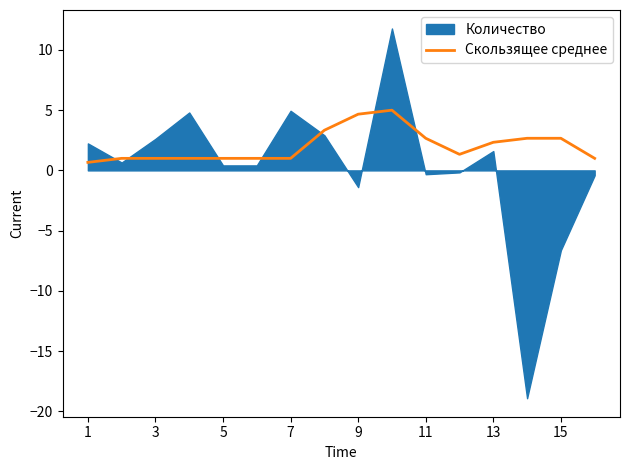

True or false: Скользящее среднее has a value of 1.1 at 11.

False